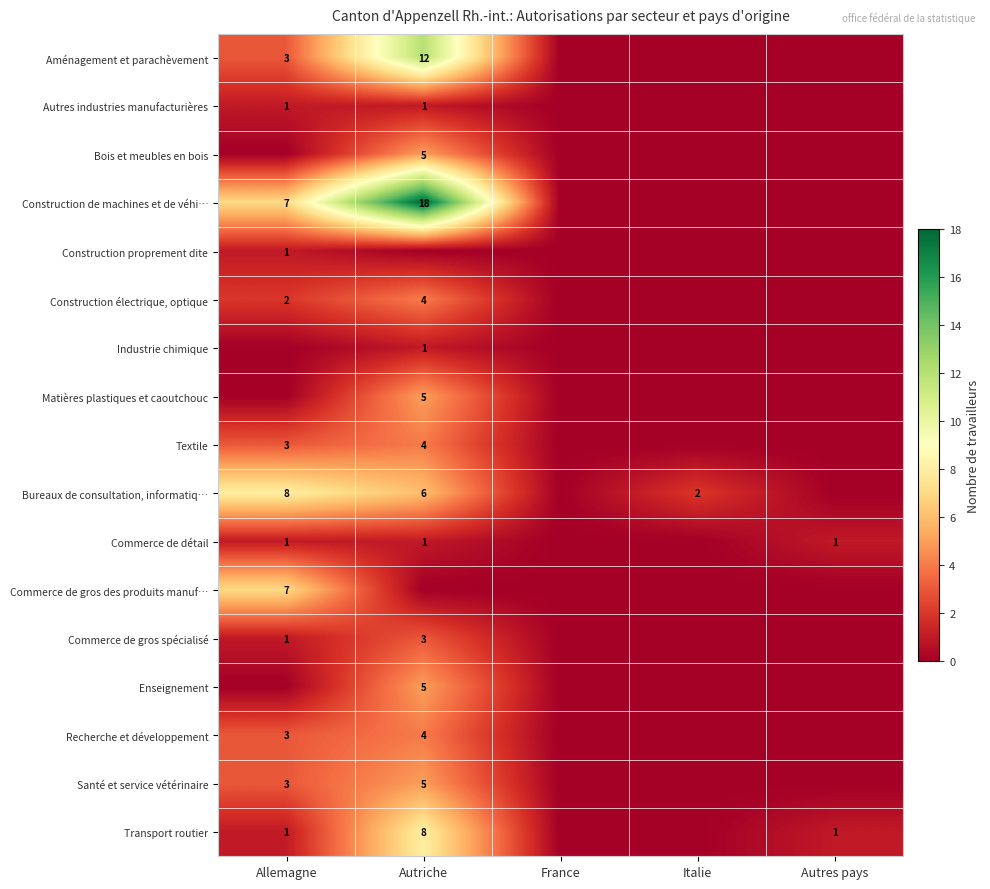

Is it true that Bureaux de consultation, informatiq… equals 1 at Italie?

False